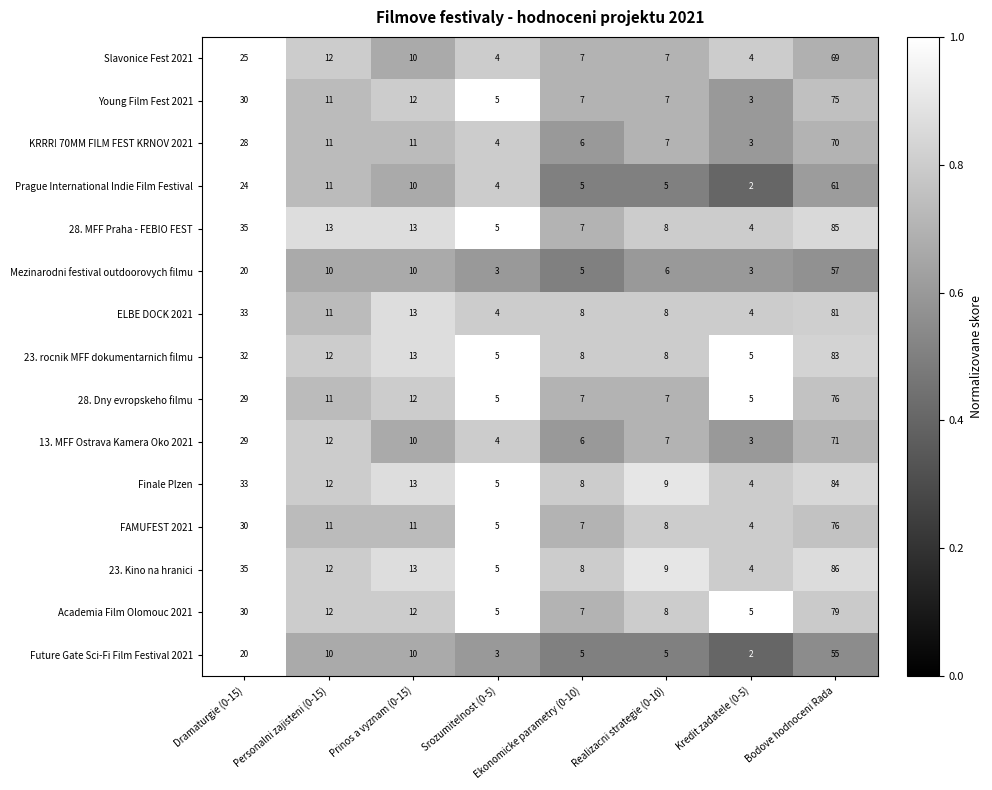

At how many categories does at least one series exceed 2?

8